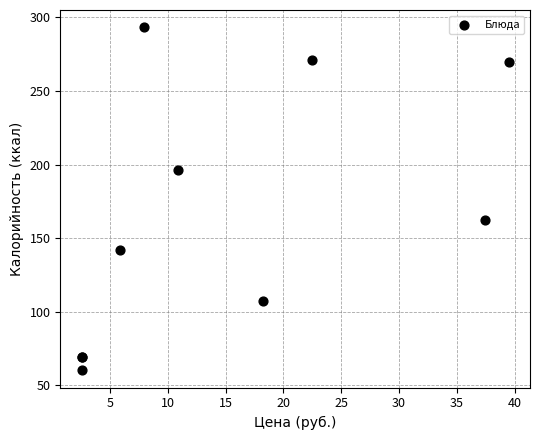

What Y value in the scatter plot is closest to 176?

162.5